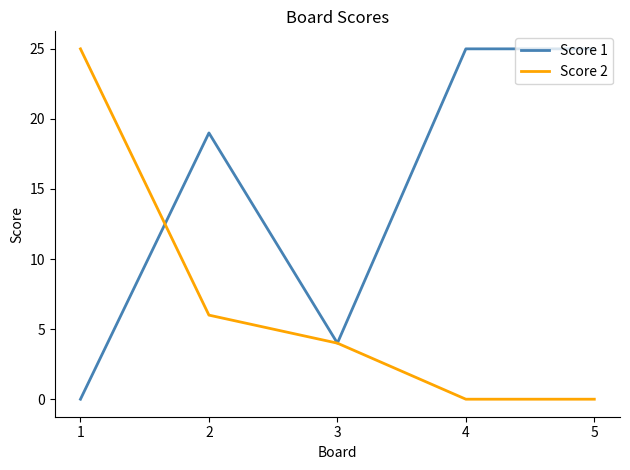

What is the difference between the second highest and second lowest values in the Score 2 series?

6